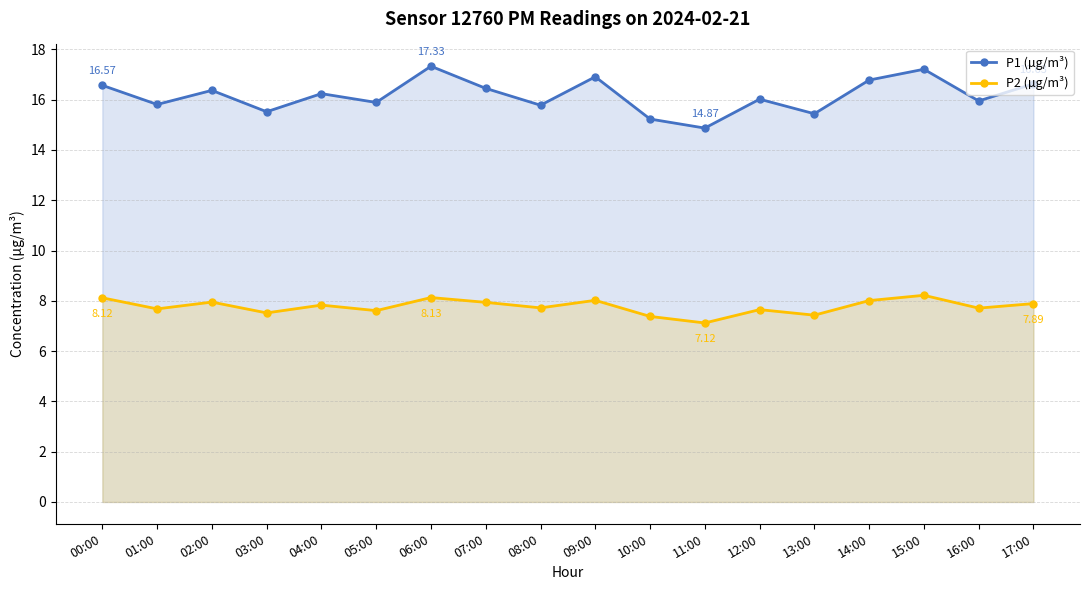

Which series has the widest spread of values?

P1 (µg/m³)